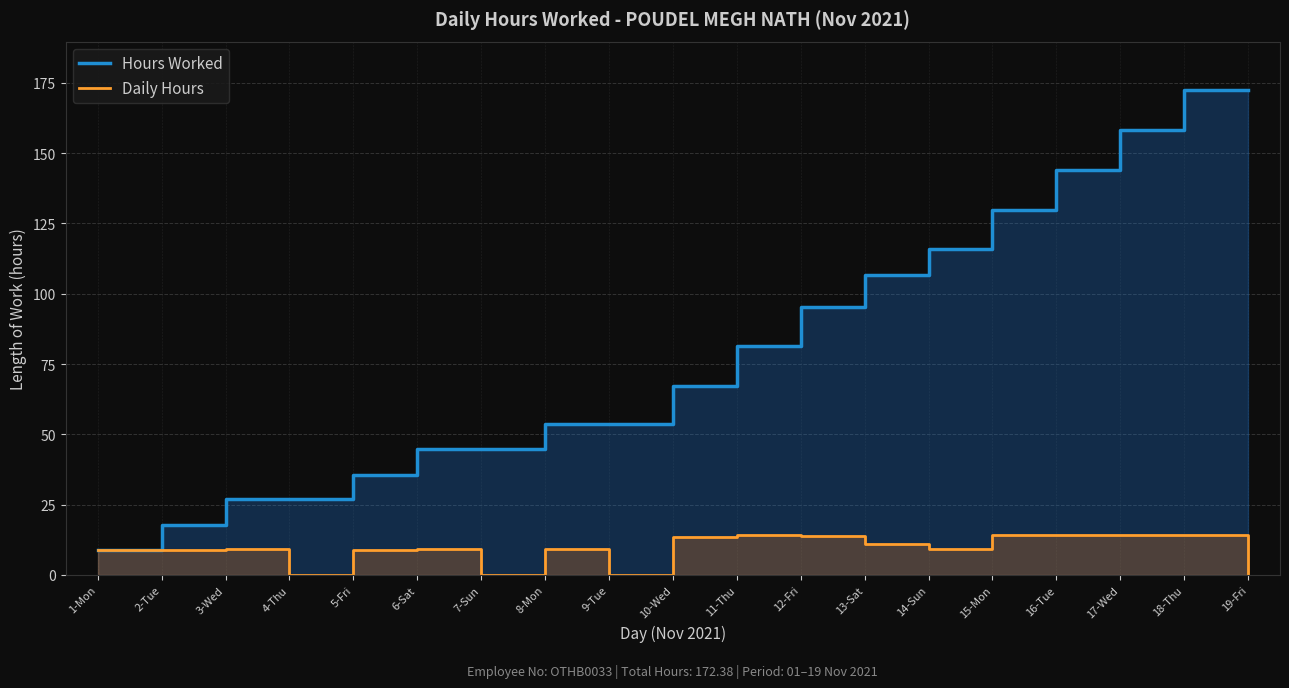

Where is Daily Hours nearest to the value 7?

1-Mon